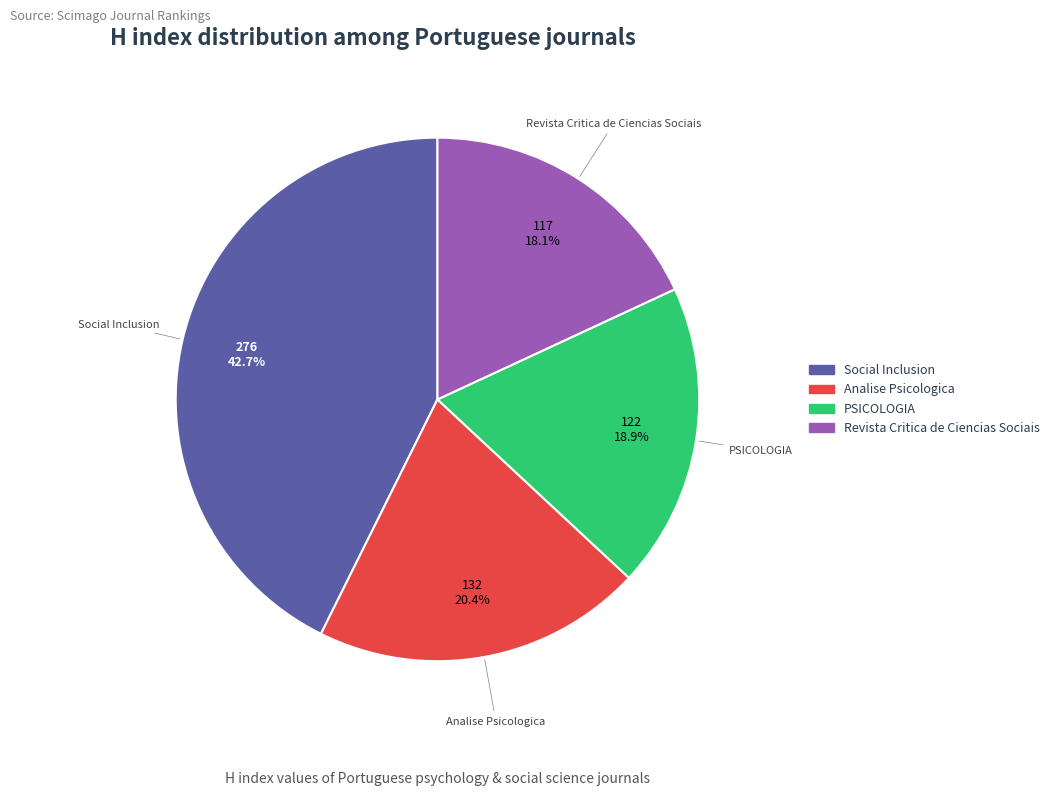

To the nearest percent, what portion does PSICOLOGIA represent?

19%